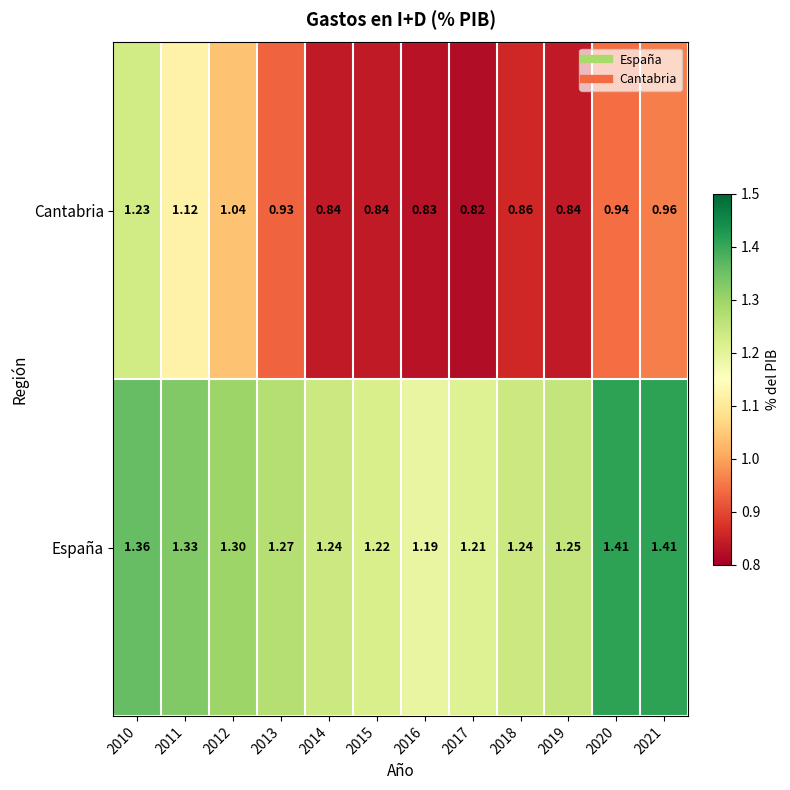

Rank the series at 2010 from highest to lowest value.

España, Cantabria